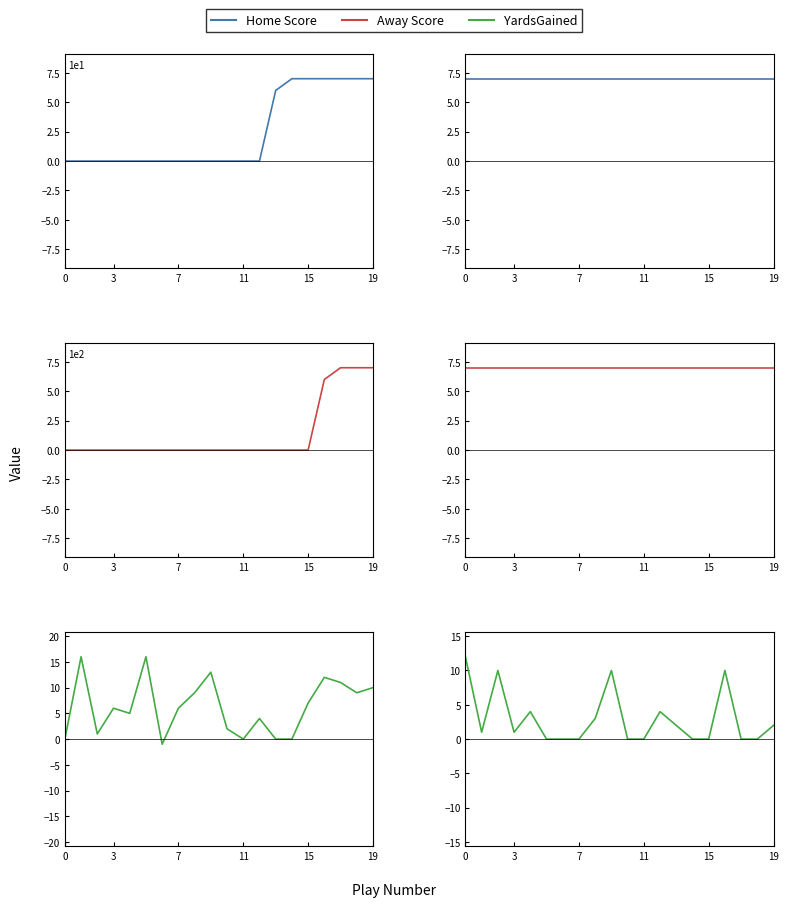

What is the label of the 14th point from the right?

6